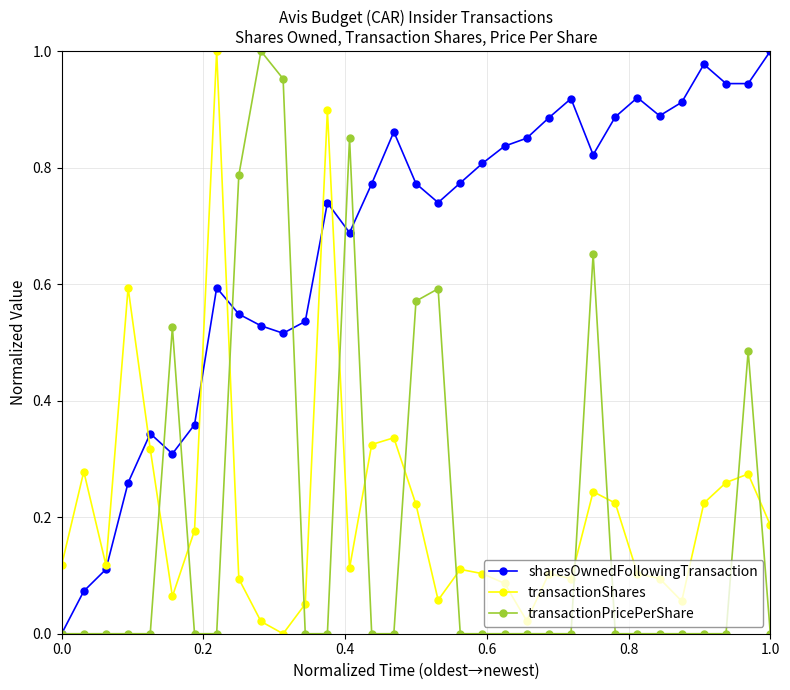

After their last crossing, which series has the higher values: transactionShares or sharesOwnedFollowingTransaction?

sharesOwnedFollowingTransaction